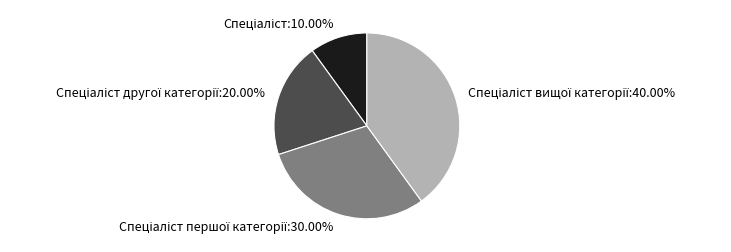

Is there a majority slice in this chart?

No